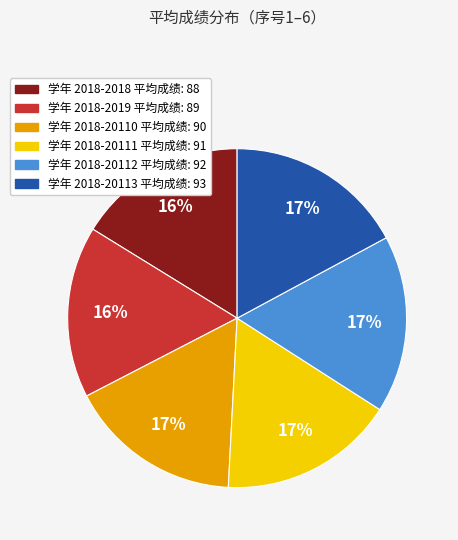

Is there a majority slice in this chart?

No